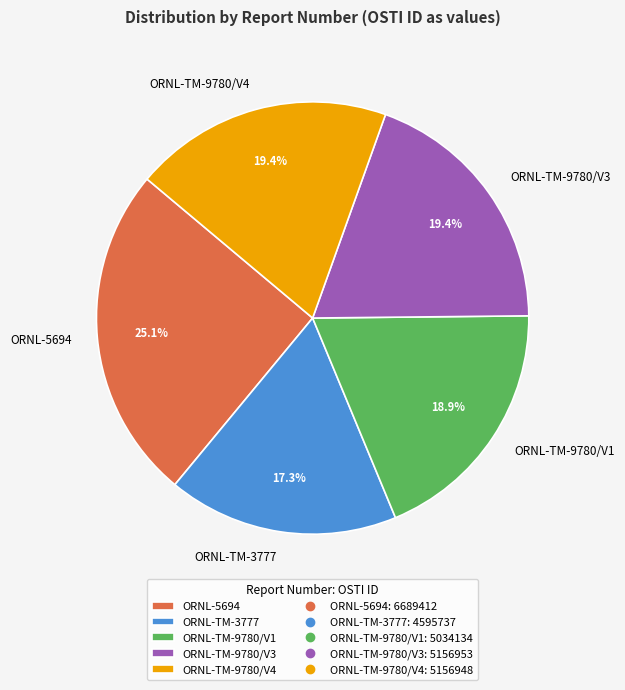

How much of the chart is everything except ORNL-TM-9780/V1?

81.1%